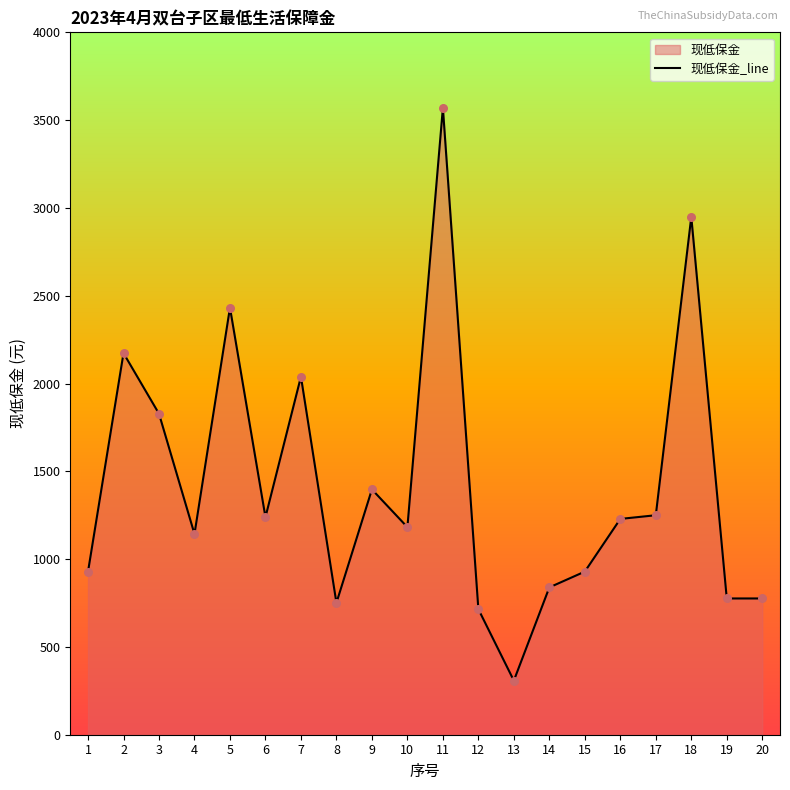

What is the change in value from 1 to 16?

+300